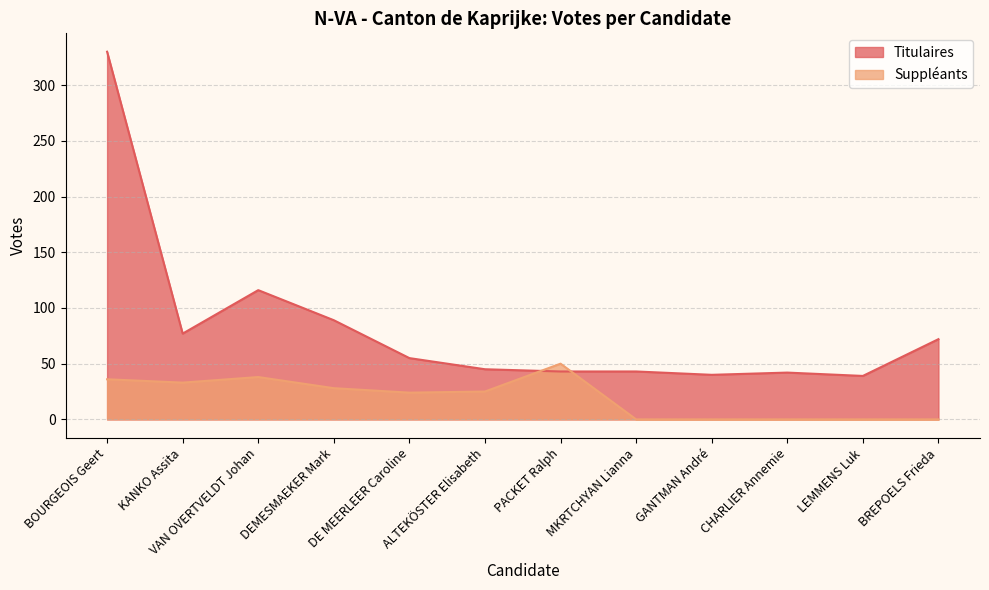

The Suppléants series shows -23 at MKRTCHYAN Lianna. True or false?

False